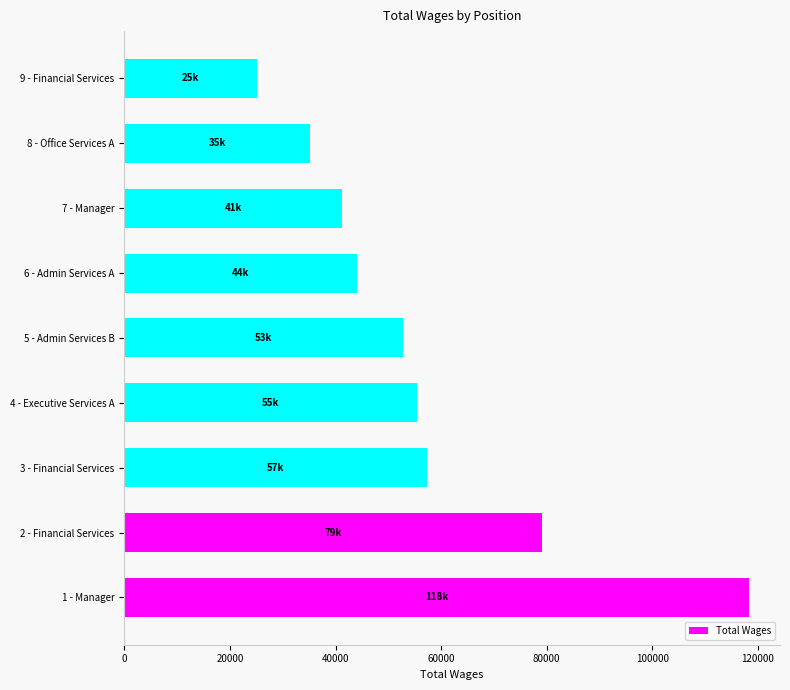

Reading bottom to top, what are all the values shown in this chart?

118266	79174	57316	55404	52788	44002	41192	35234	25066